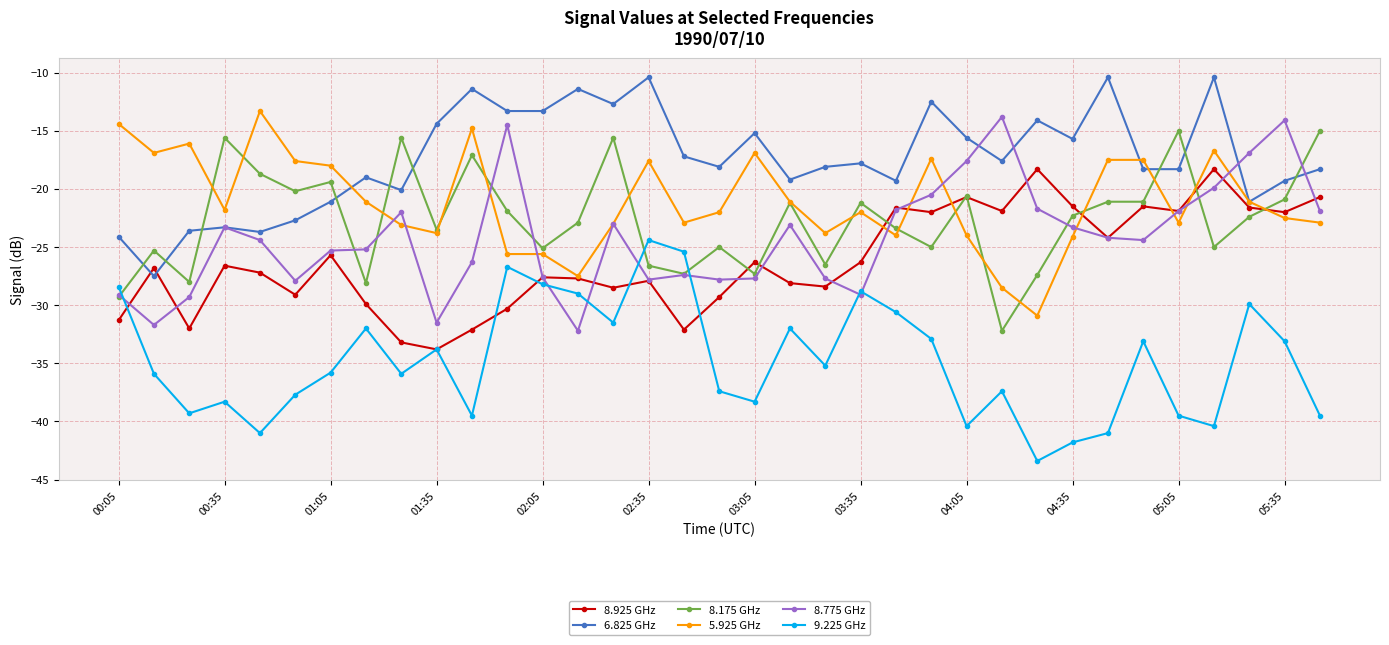

What is the value of the 8.175 GHz point at the 31st from the left?

-15.0